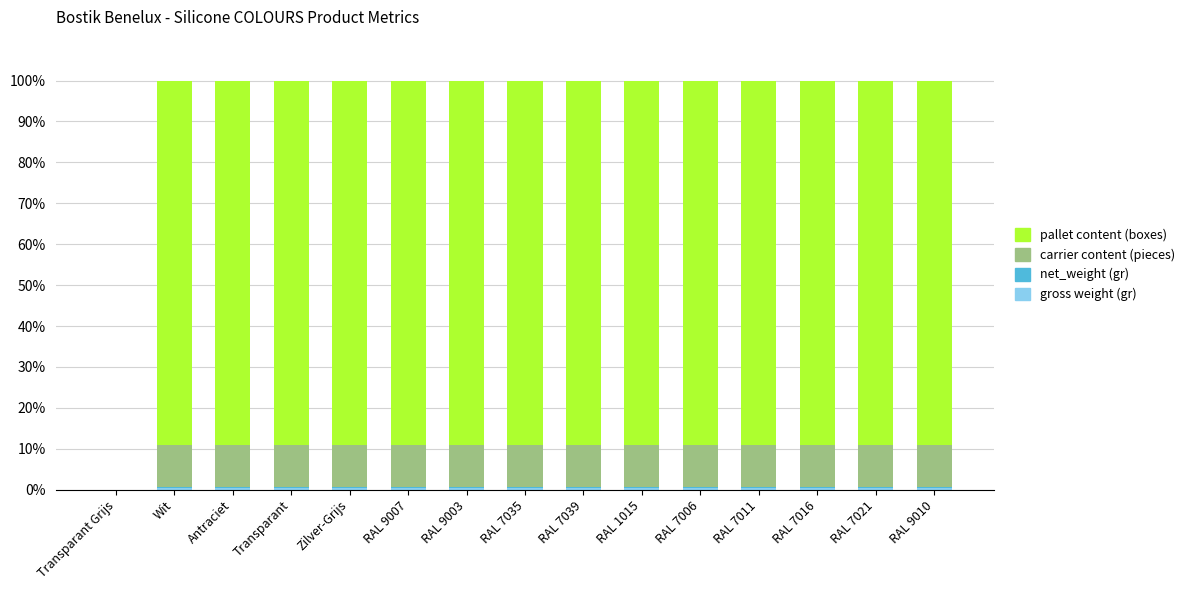

At which category is the sum across all series the highest?

Wit